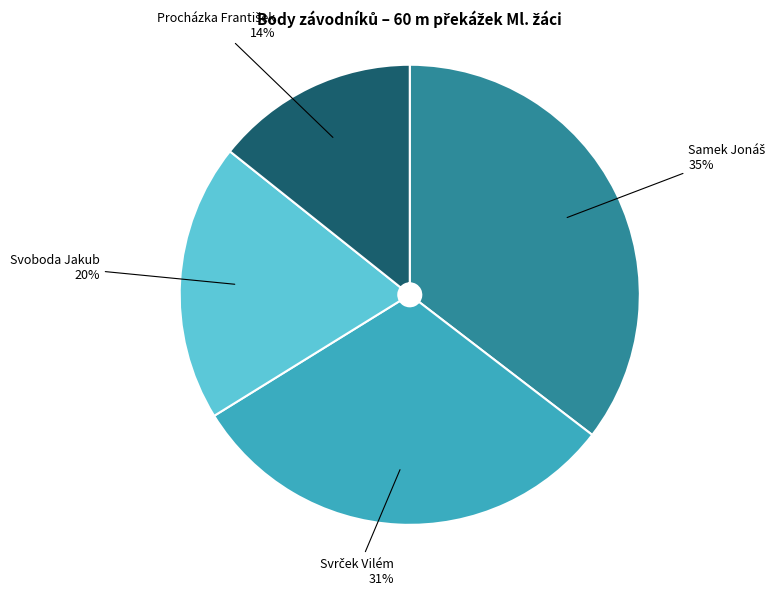

To the nearest percent, what is the difference between the largest and smallest slice percentages?

21%